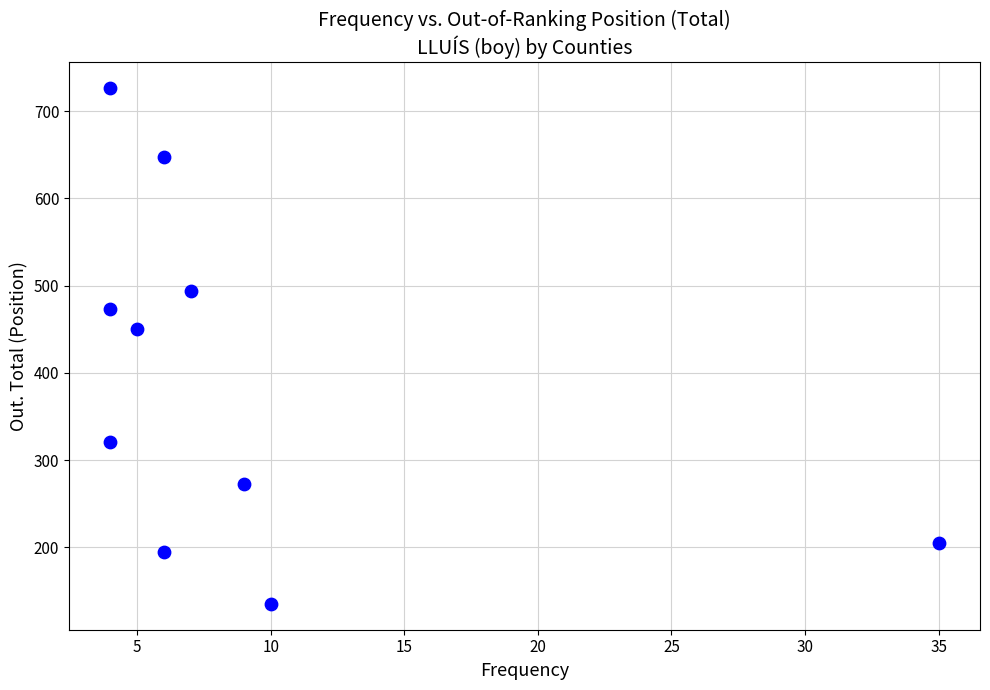

What is the range of Y values (max minus min)?

592